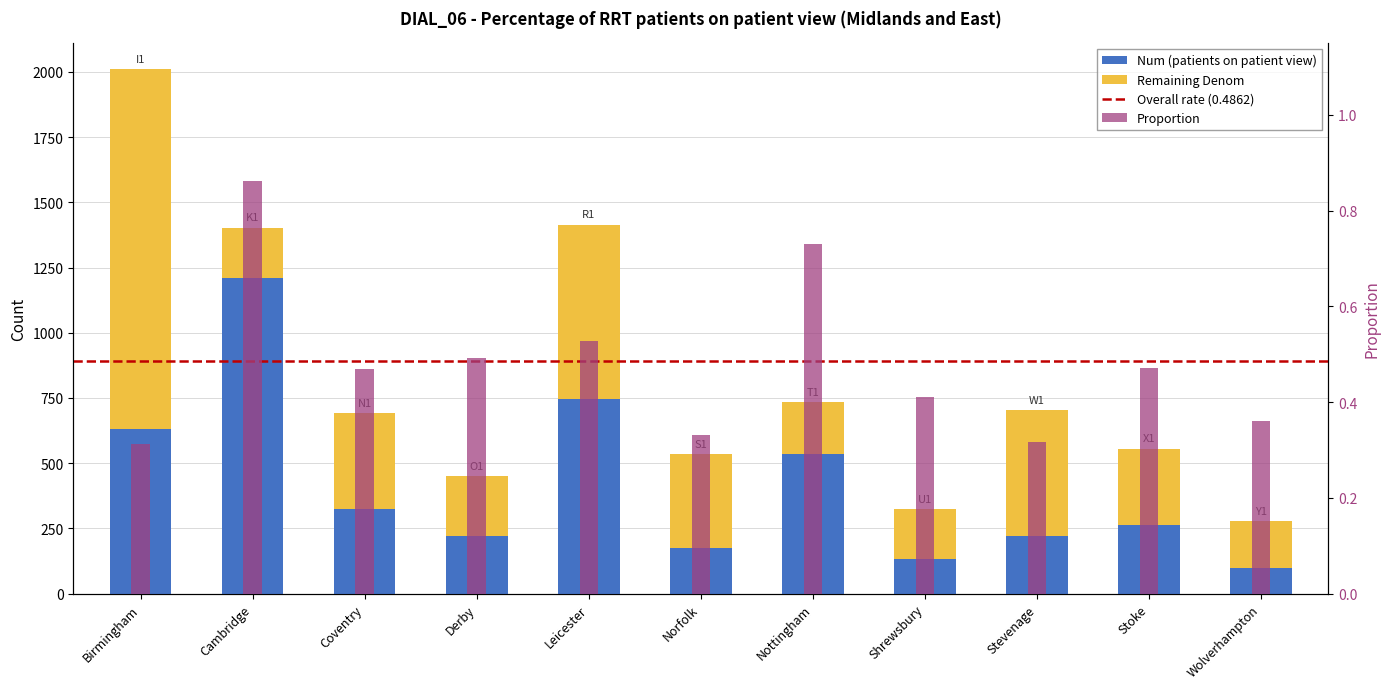

At which label does Num first exceed 262?

Birmingham